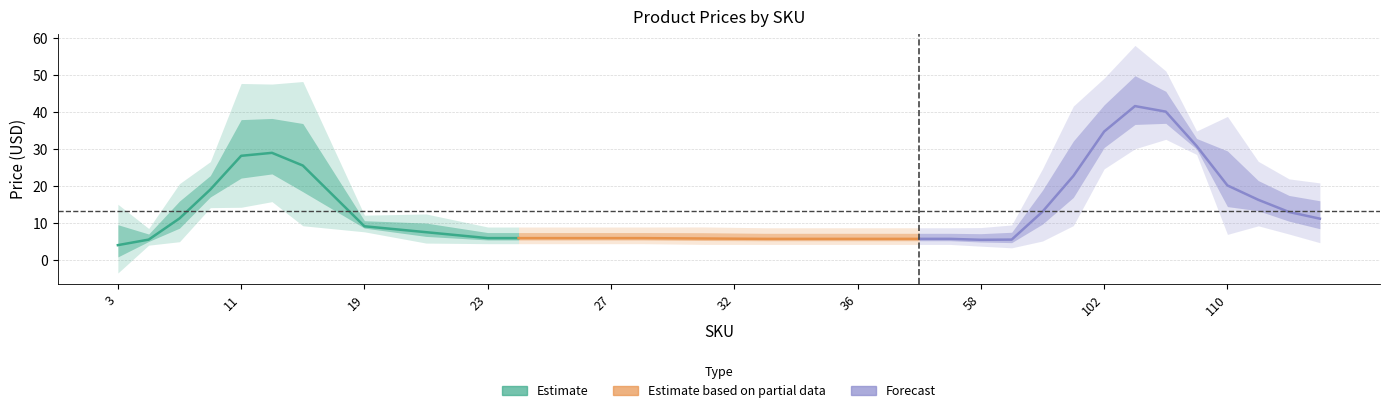

Is the value of Estimate at 23 greater than the value of Forecast at 102?

No